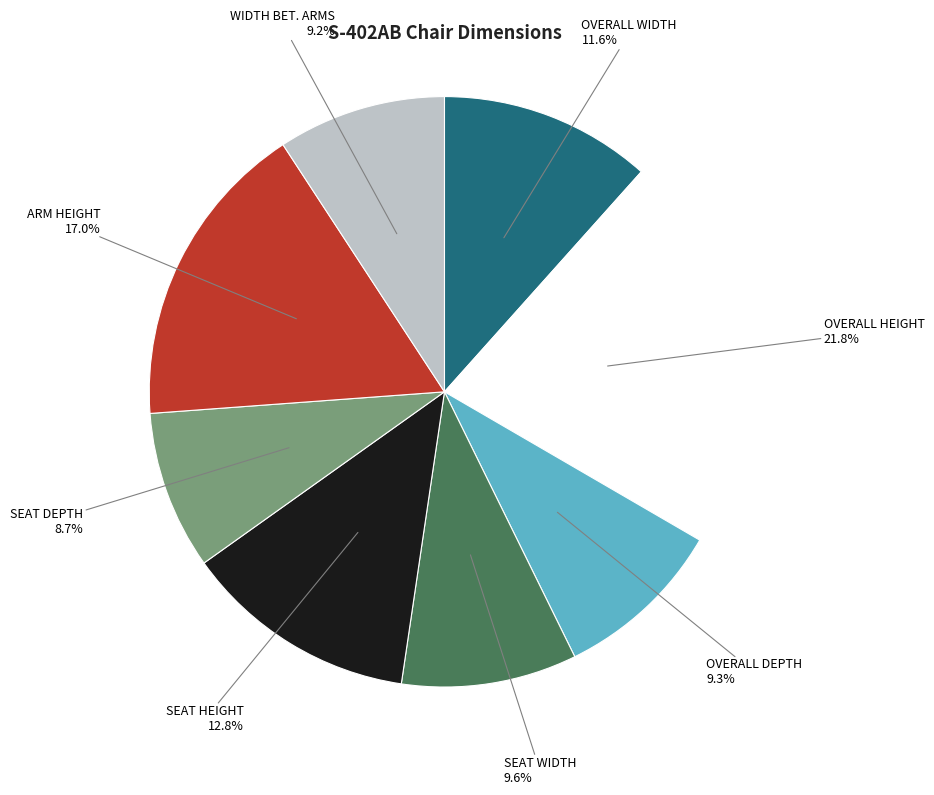

To the nearest percent, what is the difference between the ARM HEIGHT and SEAT HEIGHT slice percentages?

4%